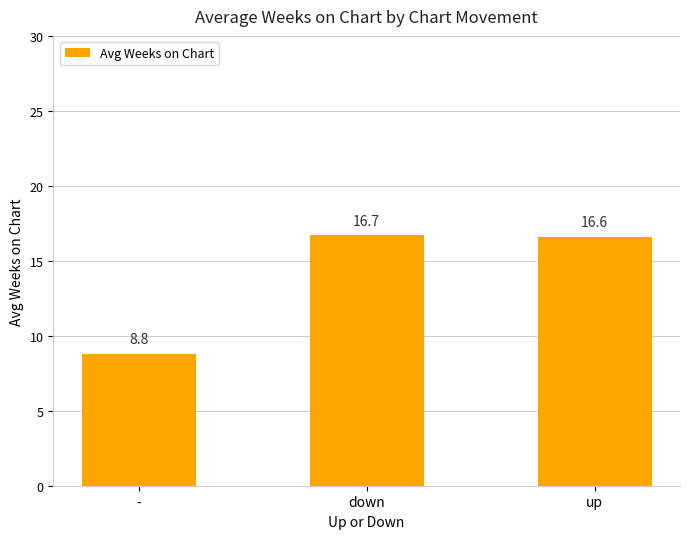

Reading left to right, transcribe all the data shown in this chart.

-=8.8	down=16.7	up=16.6